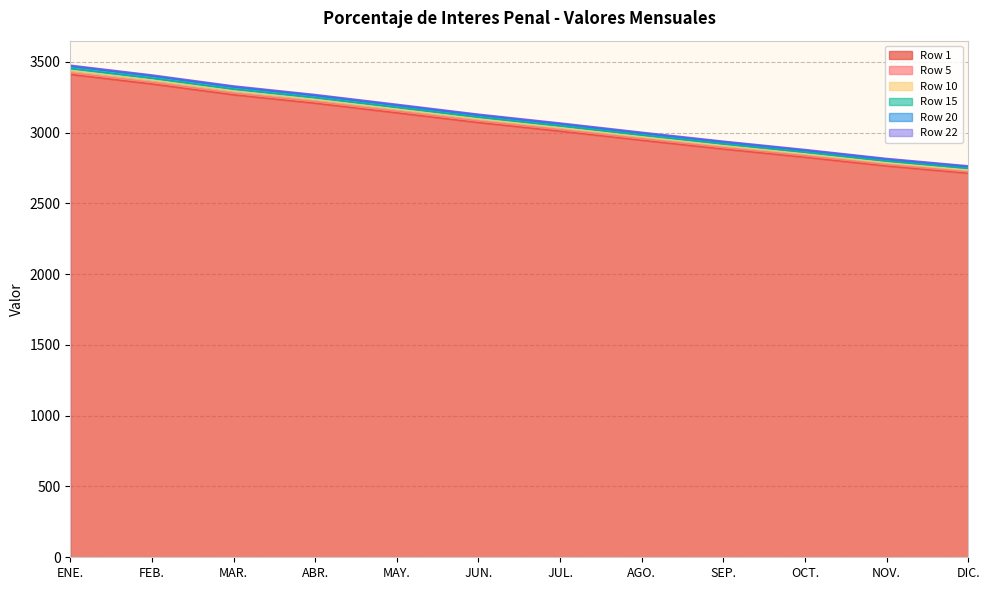

True or false: Row 20 and Row 10 intersect in this chart.

False